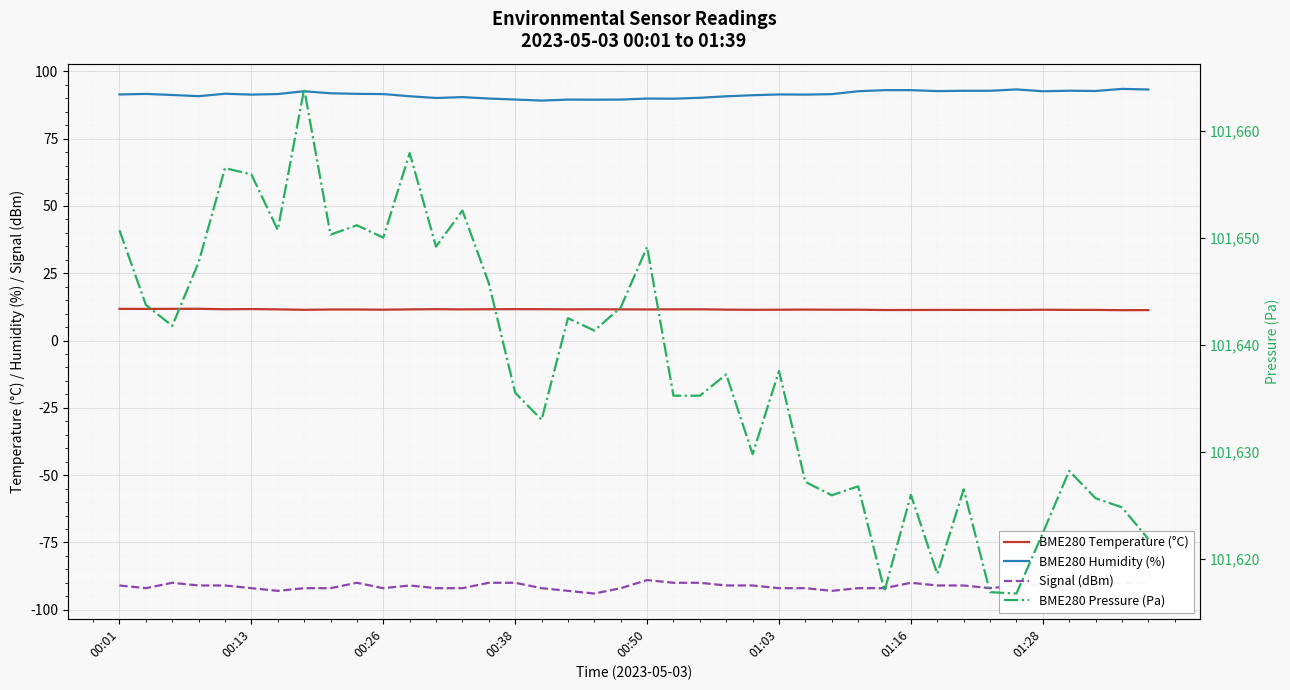

What is the highest value of the Signal (dBm) series?

-89.0